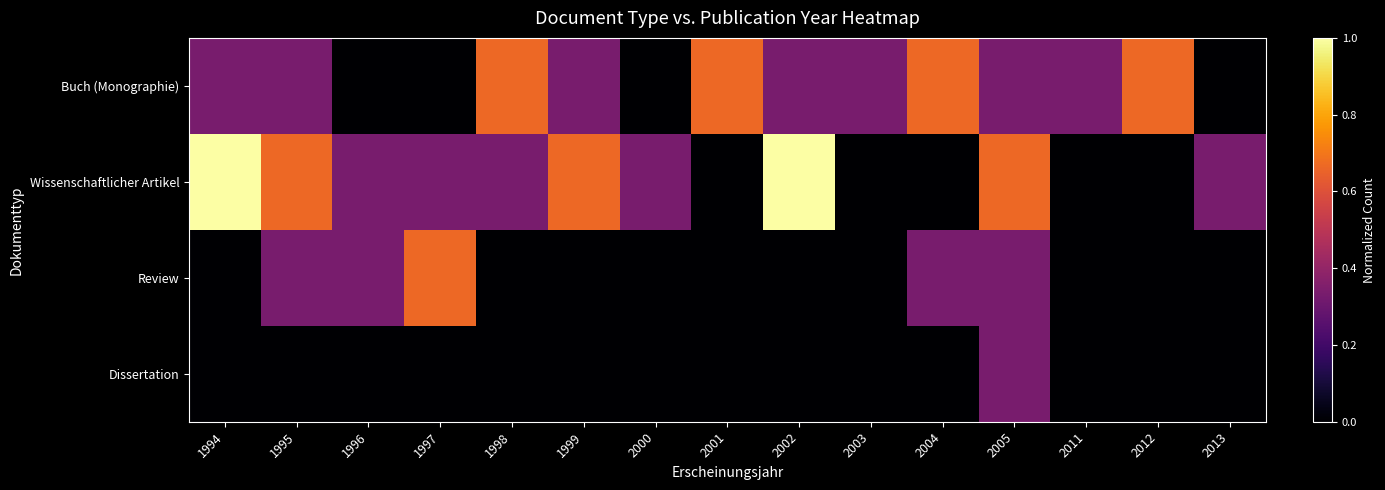

At how many categories does at least one series exceed 0?

15